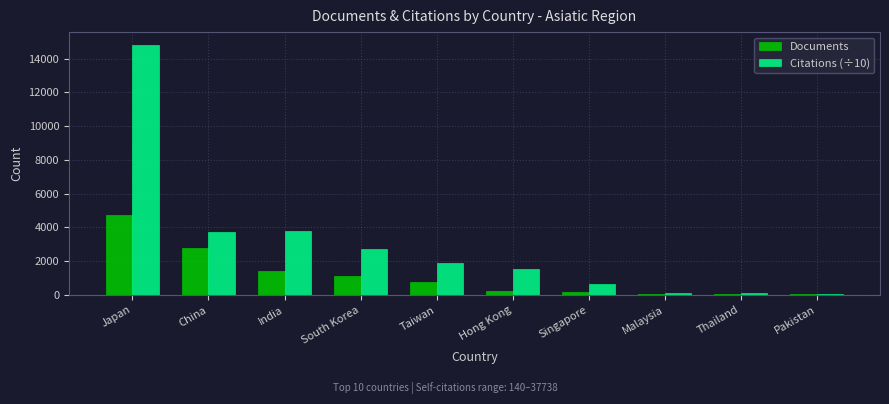

What is the sum of all Citations (÷10) values?

29433.1